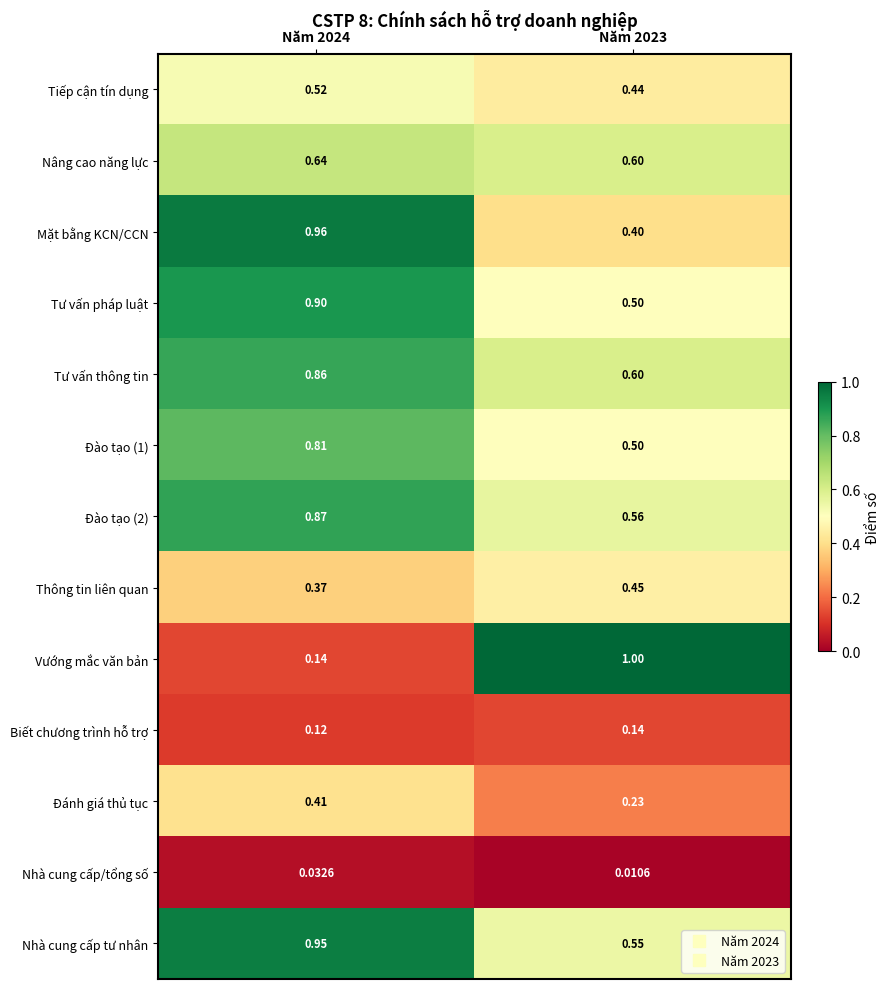

Which series has the widest spread of values?

Vướng mắc văn bản